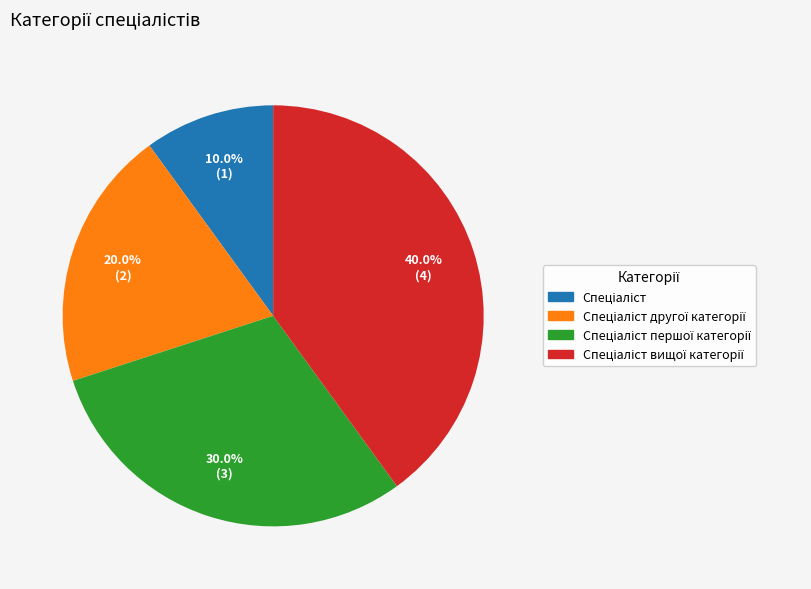

Is there any slice that represents more than half of the pie?

No